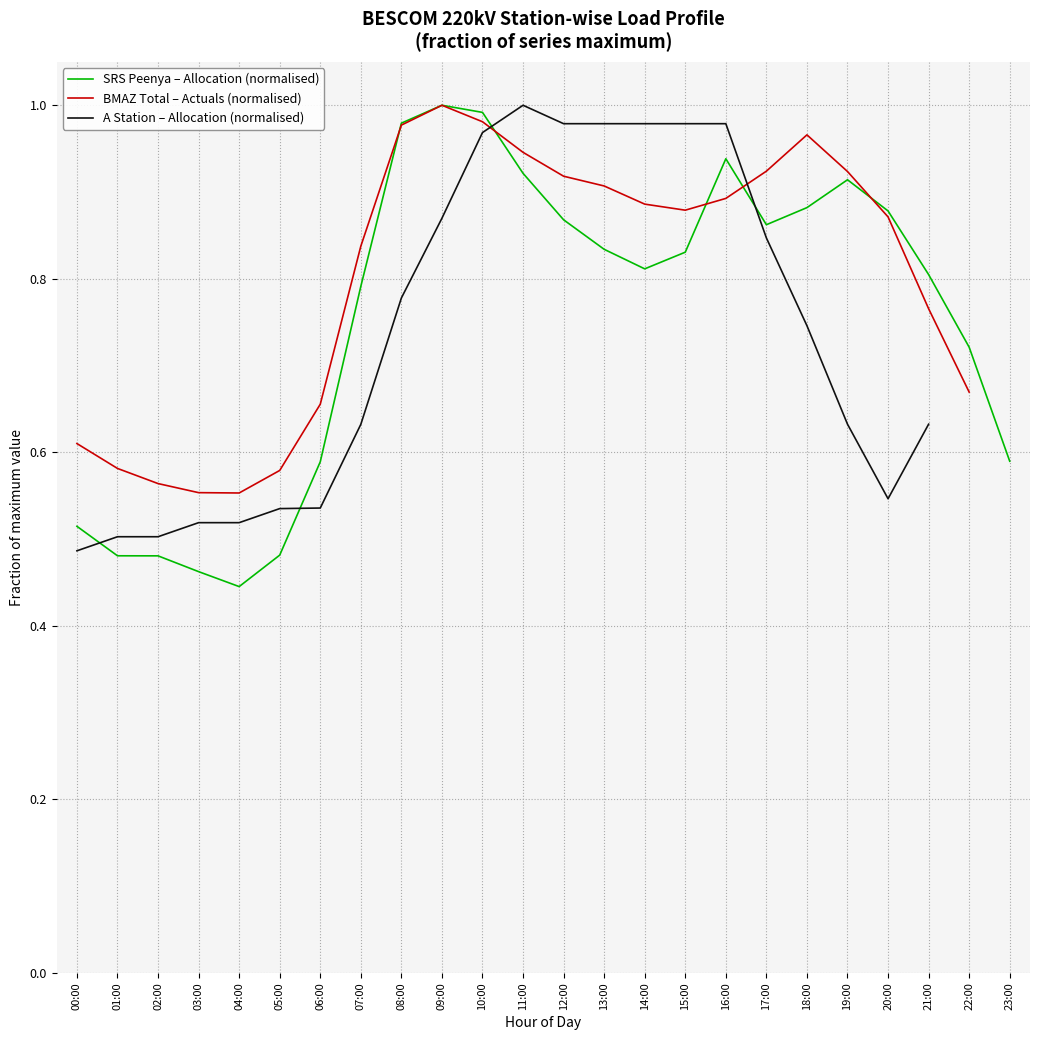

What is the average value of the SRS Peenya – Allocation (normalised) series?

0.8